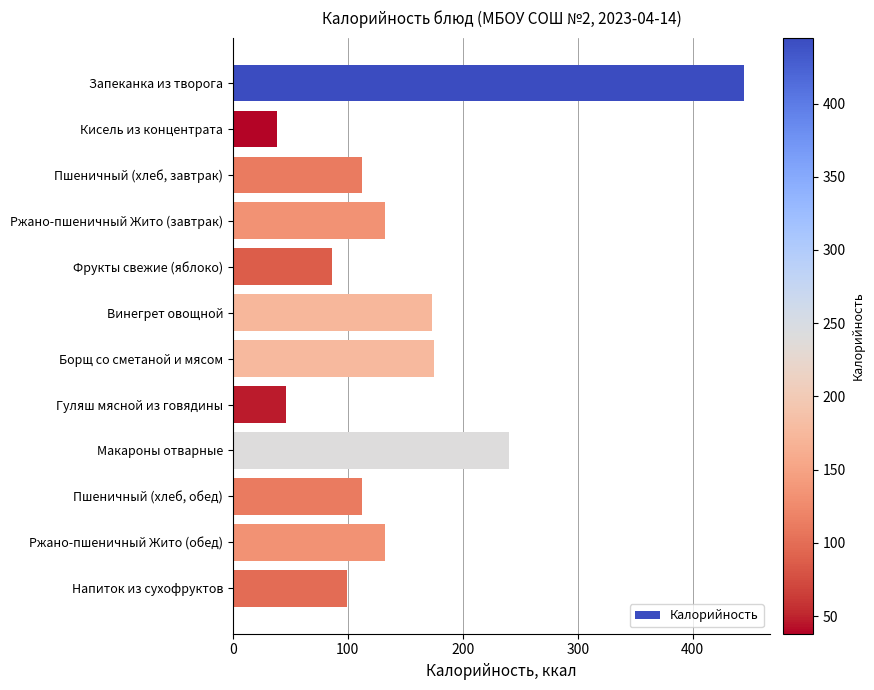

Which has a higher value, Фрукты свежие (яблоко) or Пшеничный (хлеб, обед)?

Пшеничный (хлеб, обед)